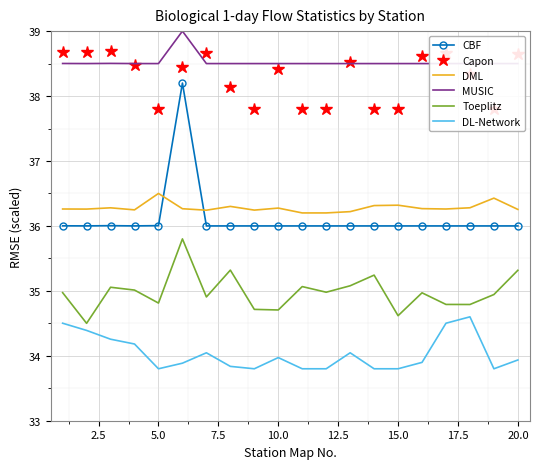

List the series in order of their peak value, highest first.

MUSIC, Capon, CBF, DML, Toeplitz, DL-Network